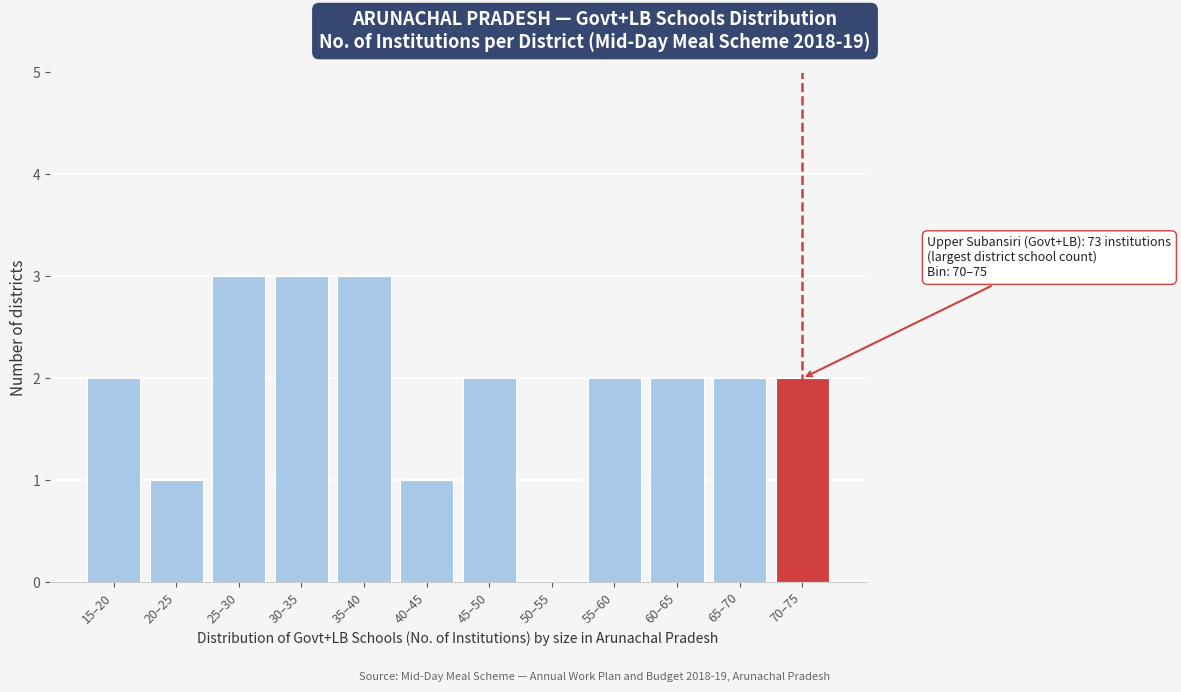

Reading left to right, what are all the values shown in this chart?

15–20=2	20–25=1	25–30=3	30–35=3	35–40=3	40–45=1	45–50=2	50–55=0	55–60=2	60–65=2	65–70=2	70–75=2